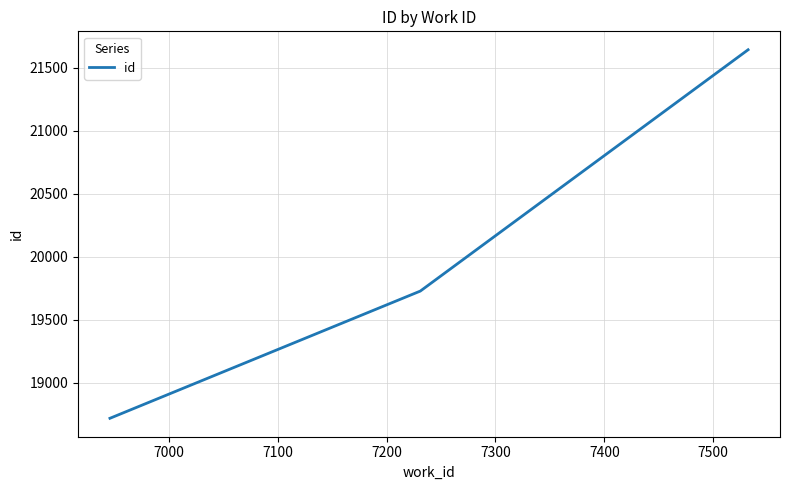

What is the minimum value shown in the chart?

18716